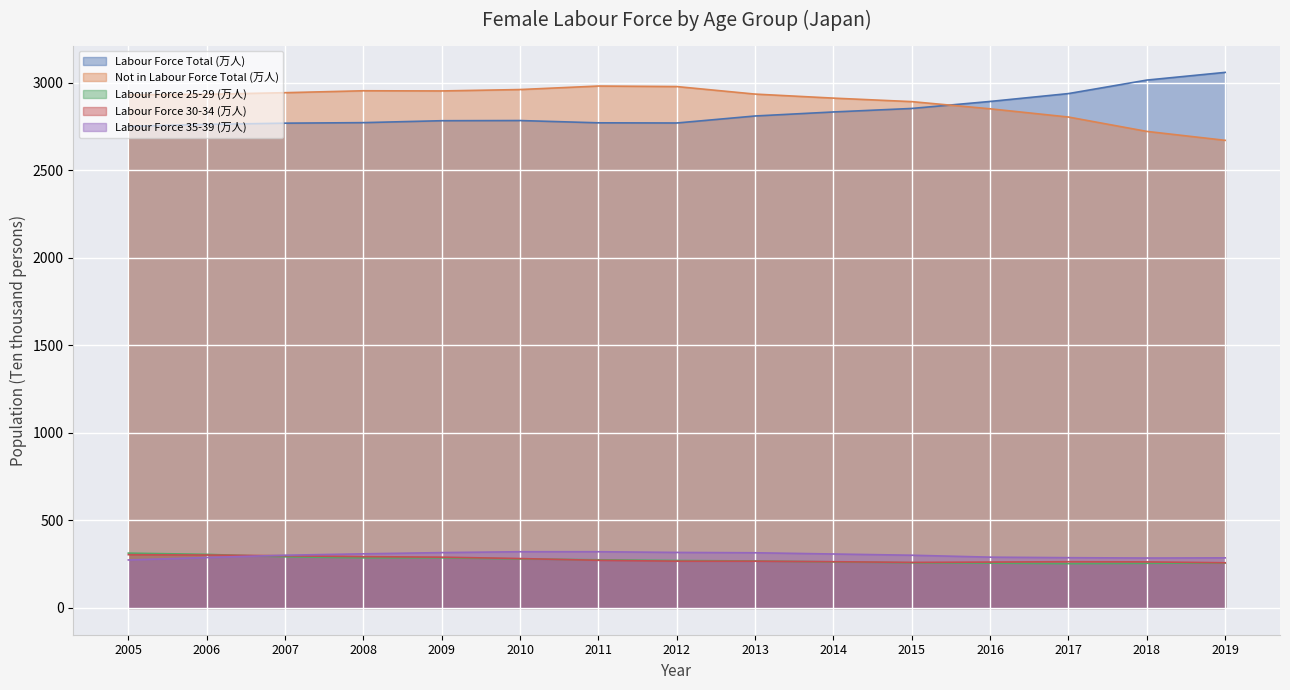

How many times do Labour Force Total (万人) and Not in Labour Force Total (万人) cross each other?

1